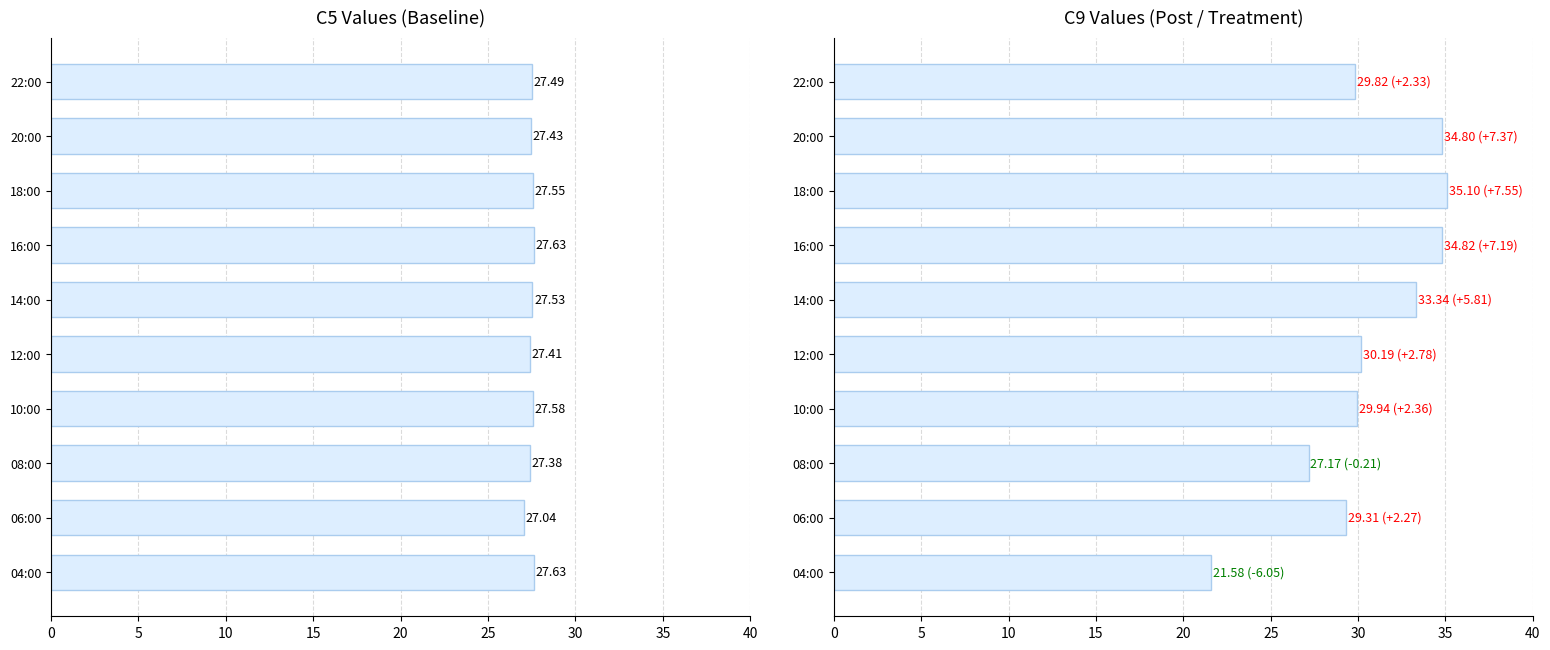

Count the number of categories in the chart.

10